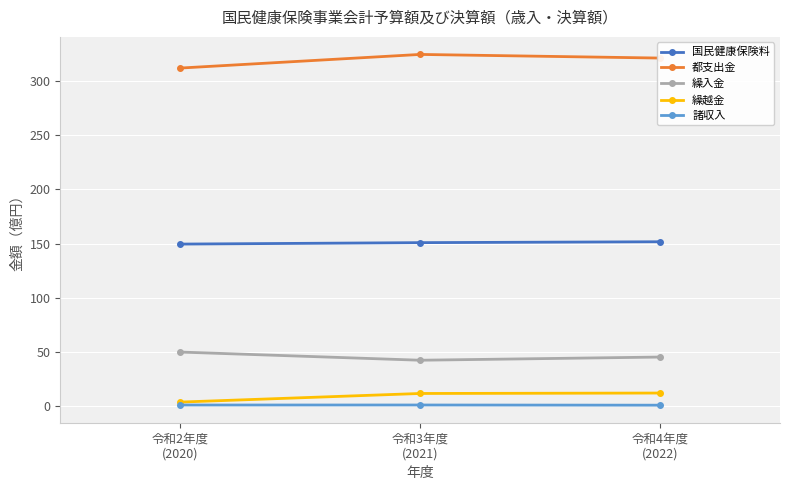

What is the minimum value for 繰越金?

3.7